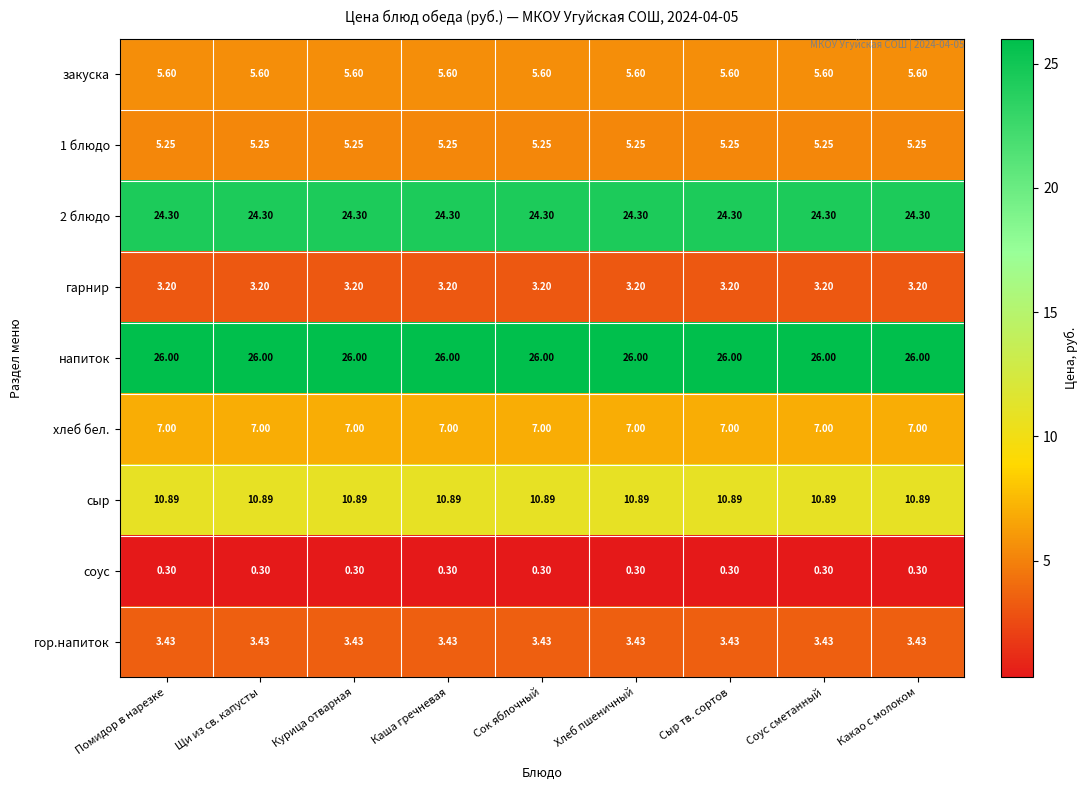

Is the value of сыр at Помидор в нарезке greater than the value of 2 блюдо at Щи из св. капусты?

No